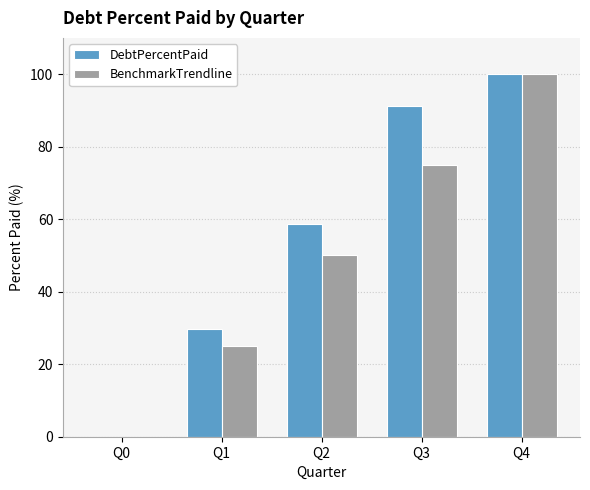

What is the maximum value shown in the chart?

100.0